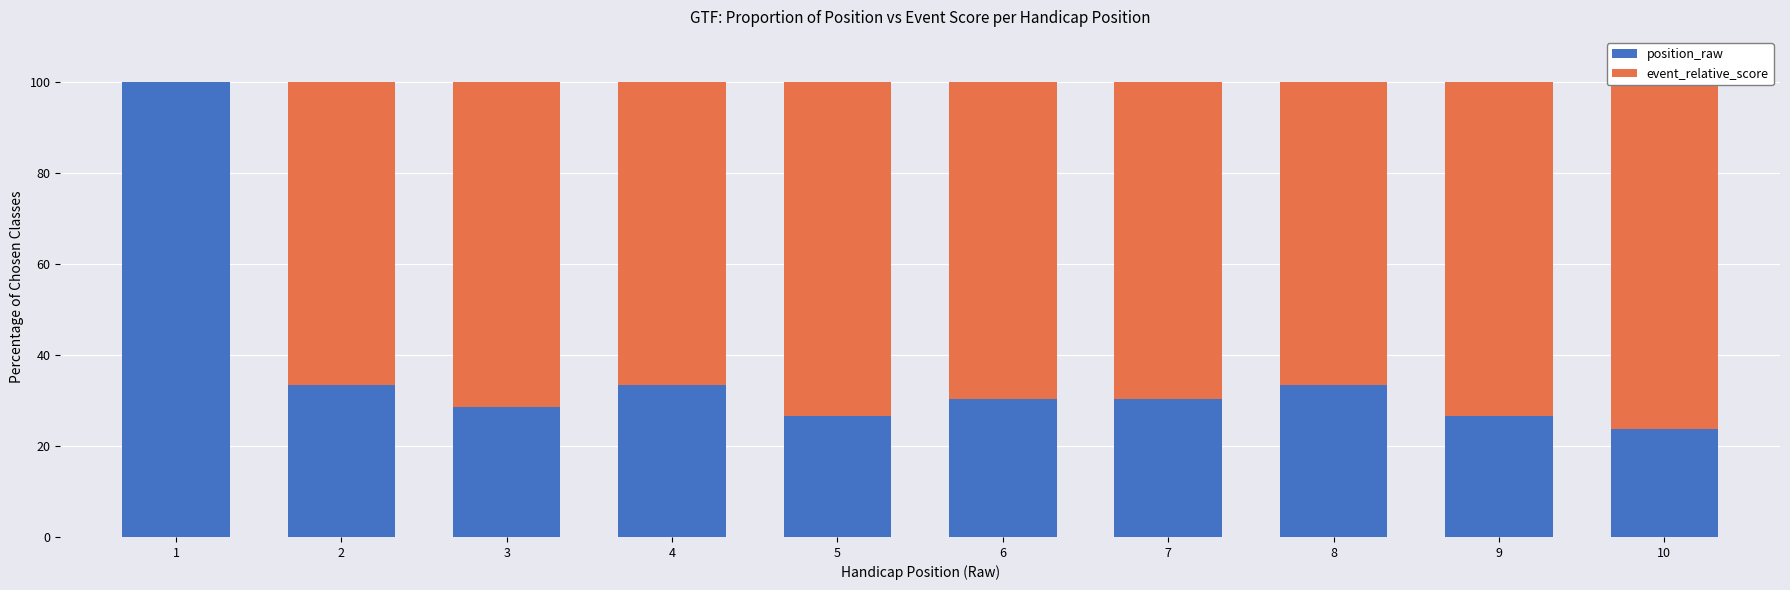

What is the difference between the second highest and second lowest values in the event_relative_score series?

6.7